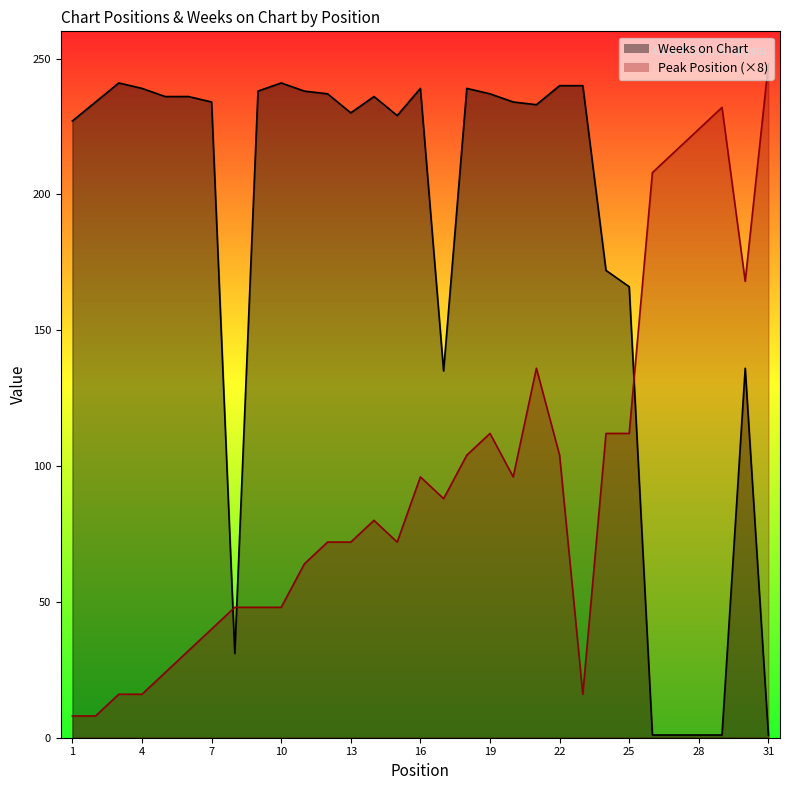

After their last crossing, which series has the higher values: Peak Position or Weeks on Chart?

Peak Position